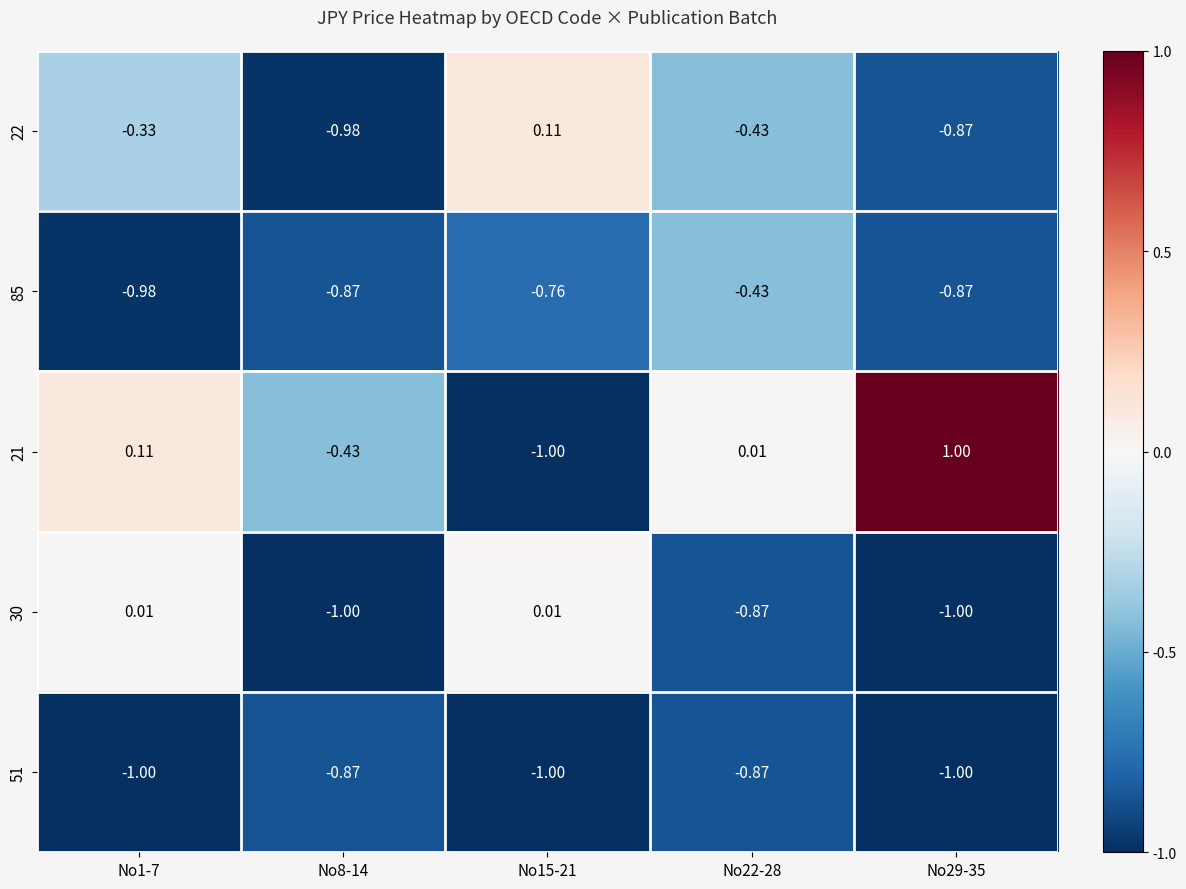

How many categories are shown in the chart?

5